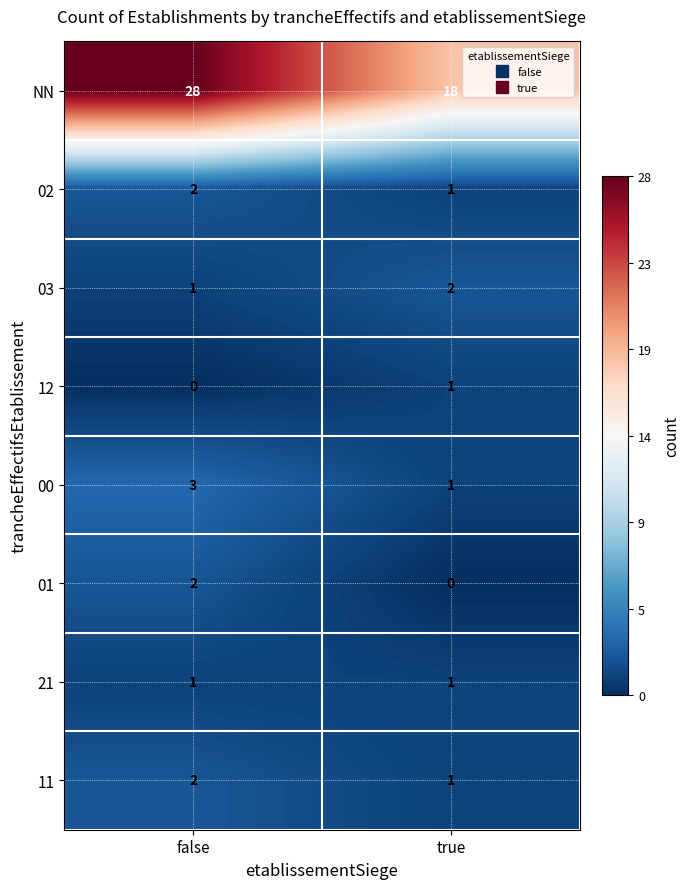

What is the greatest value displayed?

28